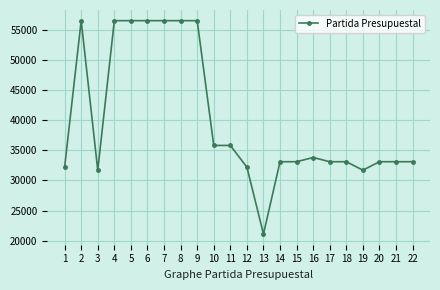

The value at 7 is 56501. True or false?

True